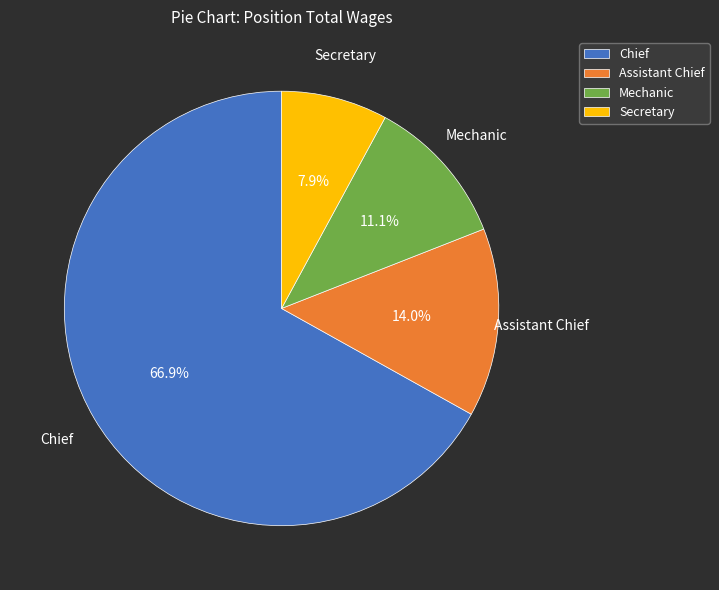

How many segments does this pie chart have?

4